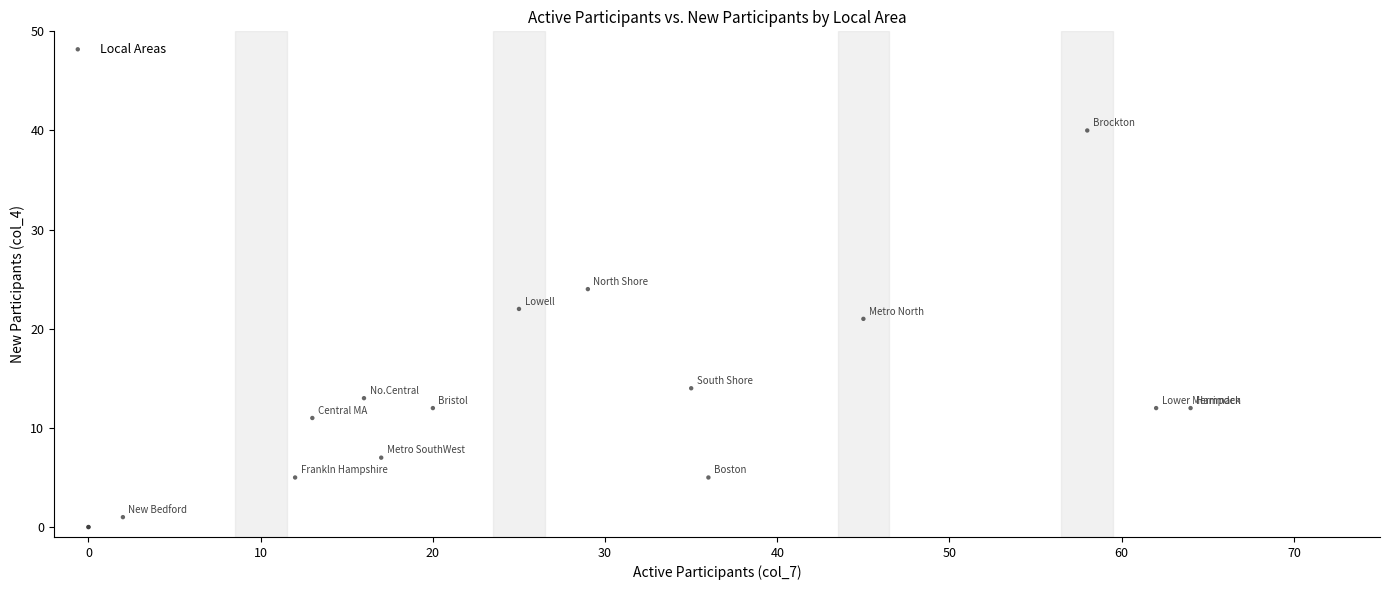

What Y value in the scatter plot is closest to 20?

21